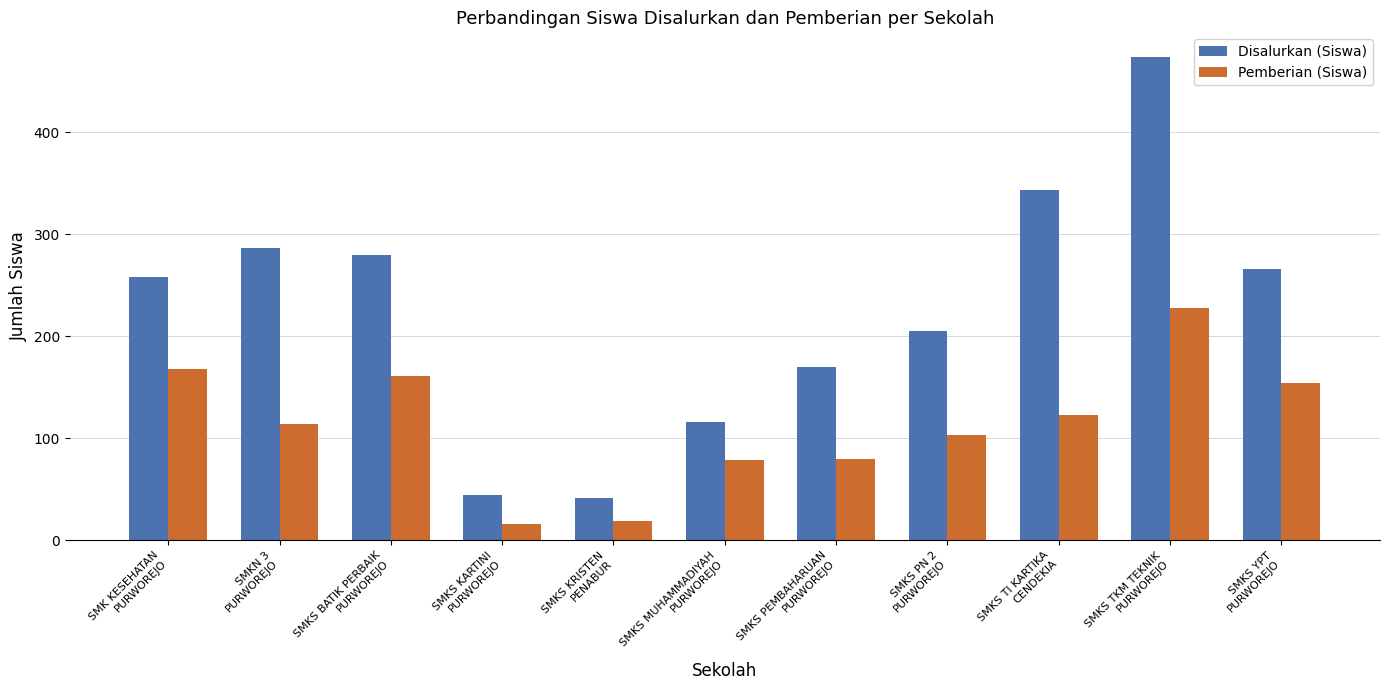

Which series has the largest total across all categories?

Disalurkan (Siswa)